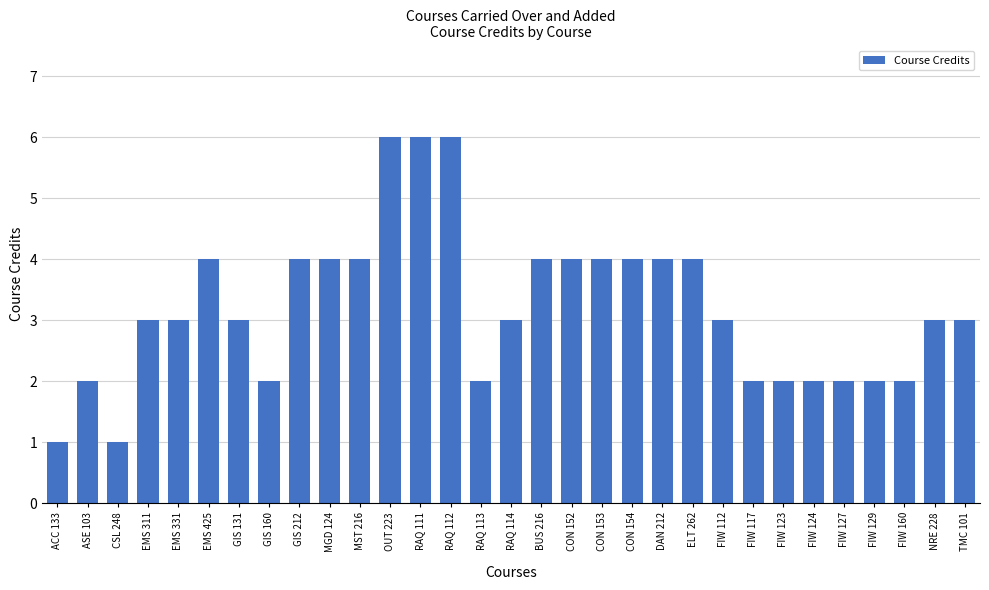

What is the difference between the values at FIW 124 and CON 153?

2